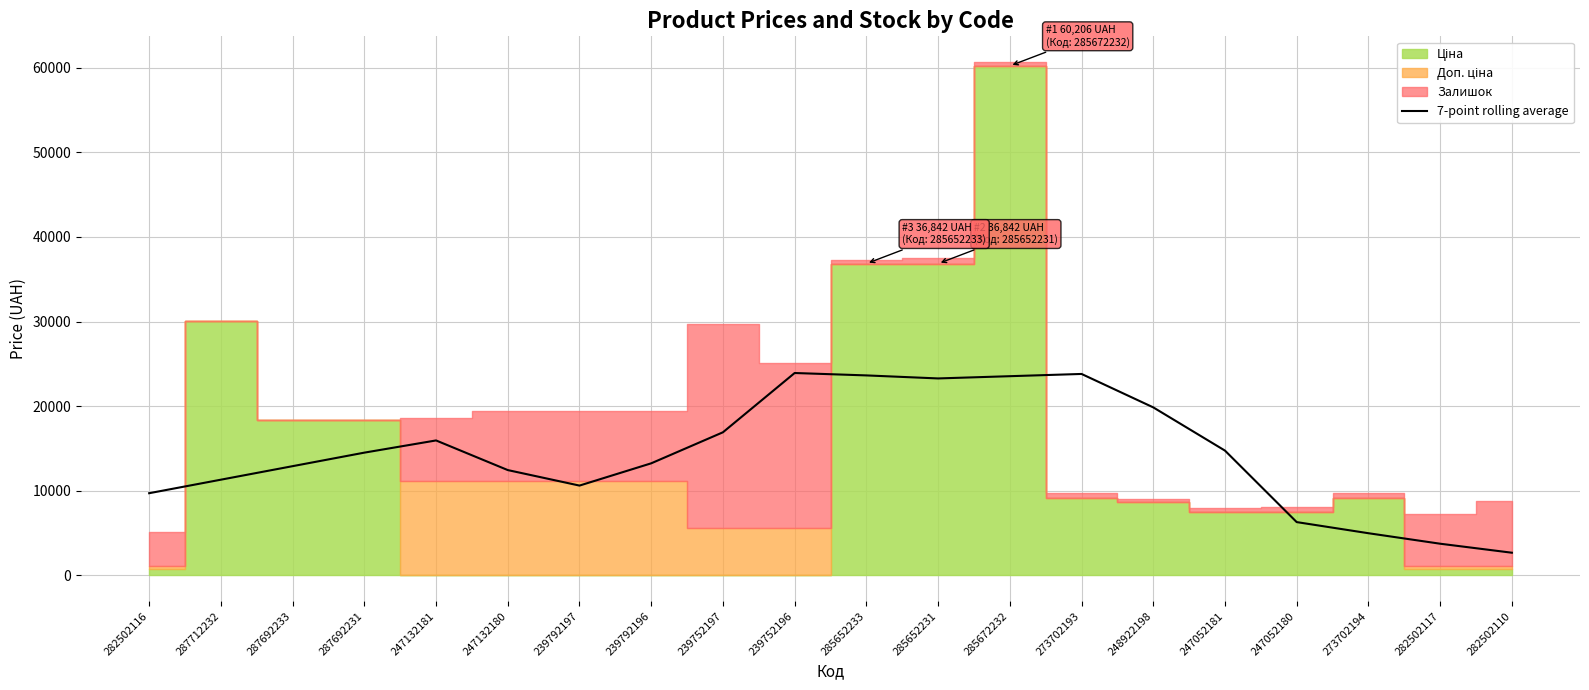

The chart shows a value of 5172.7 at 273702193. True or false?

False